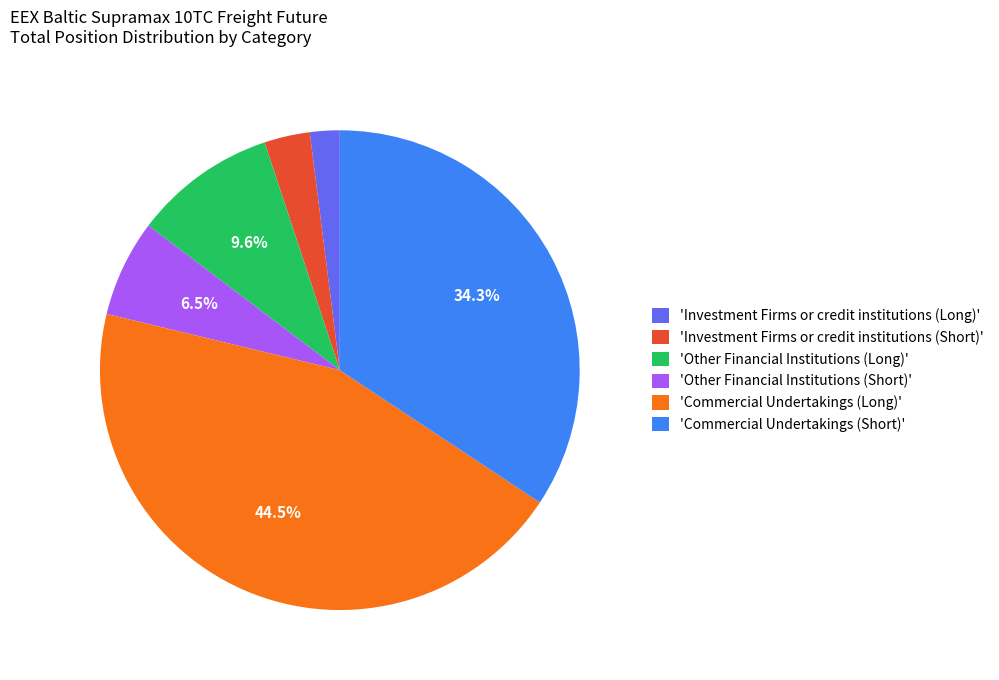

Count the number of slices in the pie.

6